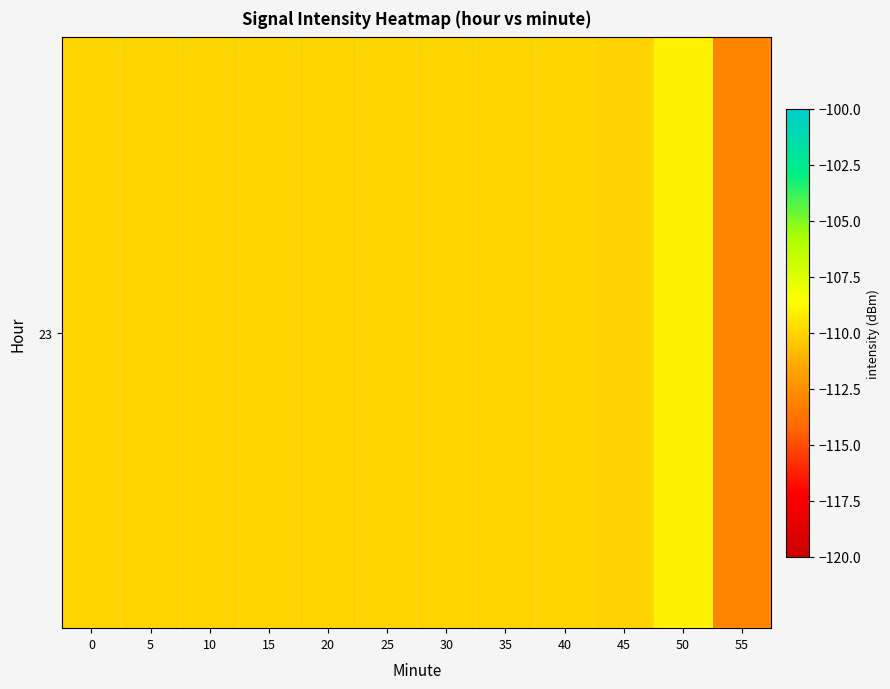

How many data points are less than -110?

2